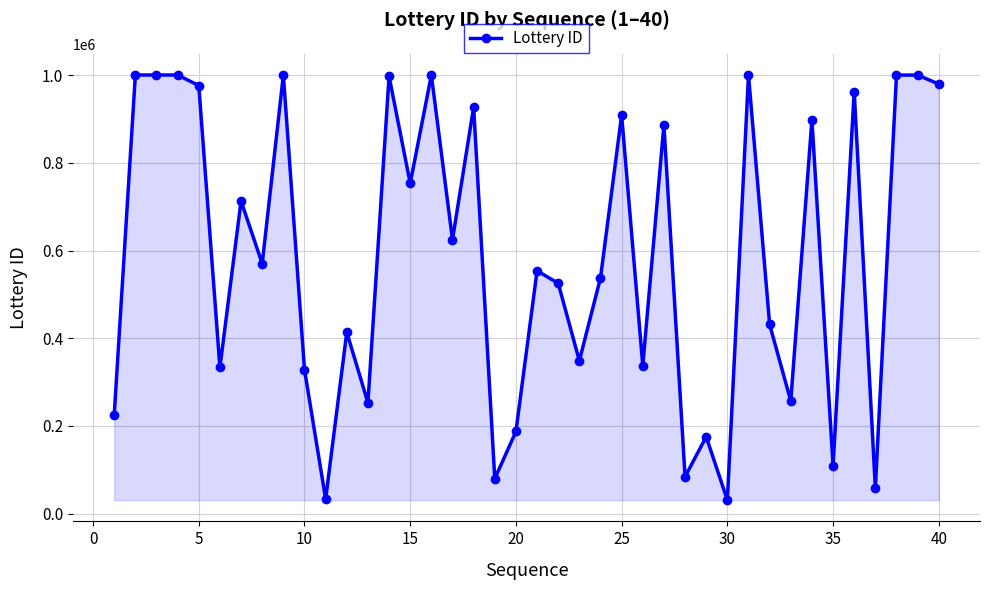

True or false: there are more than 2 points higher than both neighbors.

True